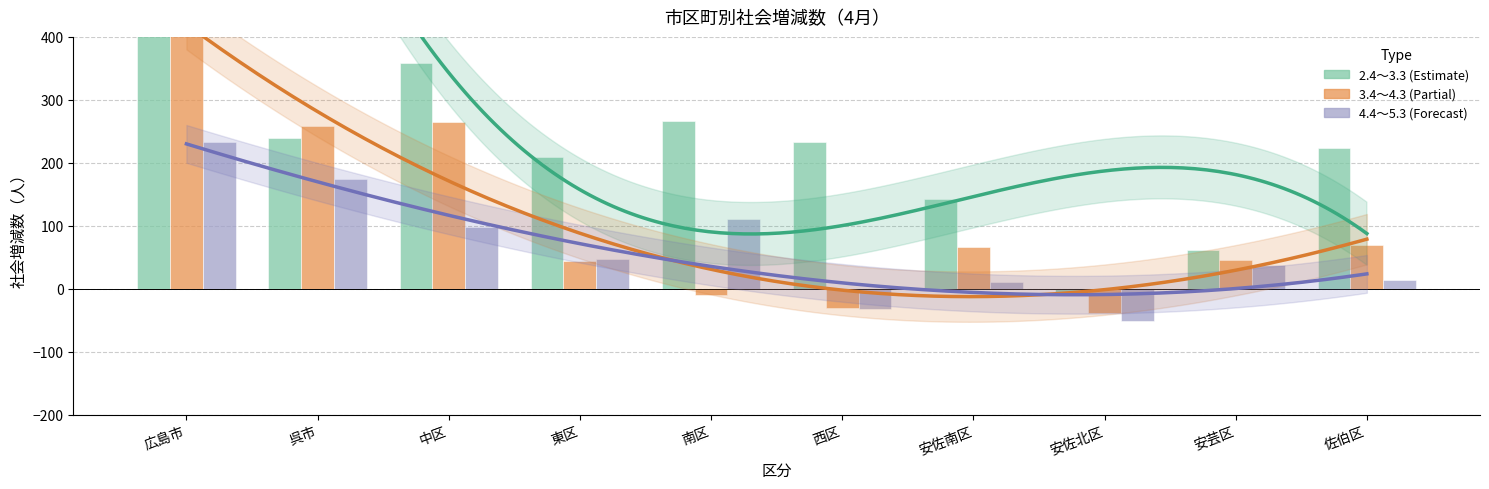

Between 呉市 and 東区, which series saw the biggest shift?

3.4～4.3